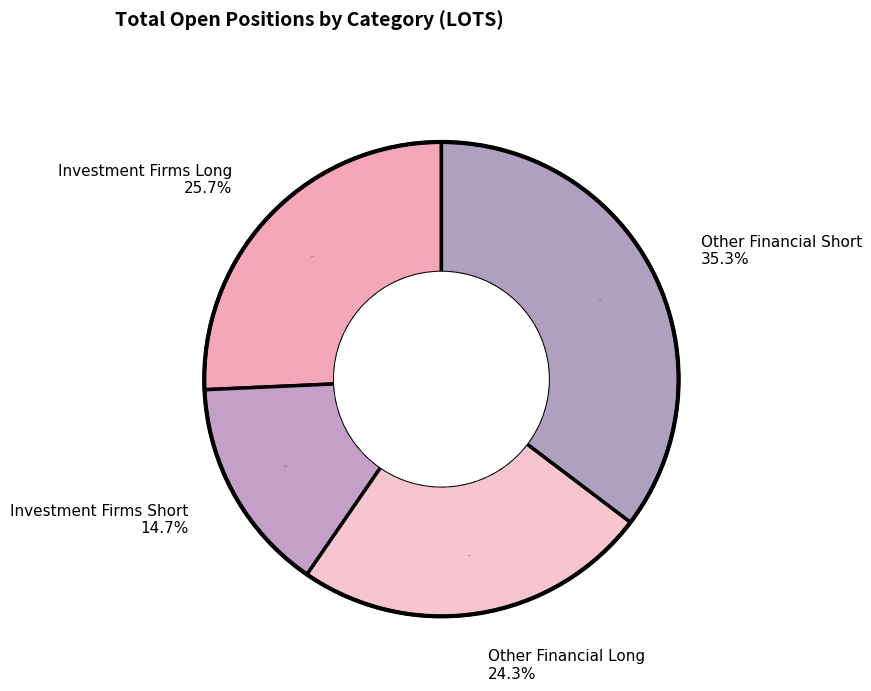

Is Investment Firms or credit institutions (Long) the majority of the pie?

No